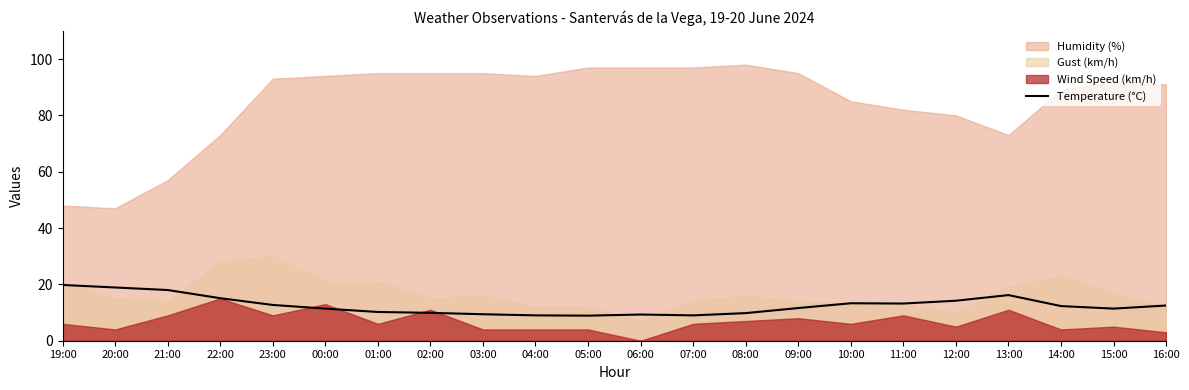

What is the minimum value for Temperature (°C)?

8.9